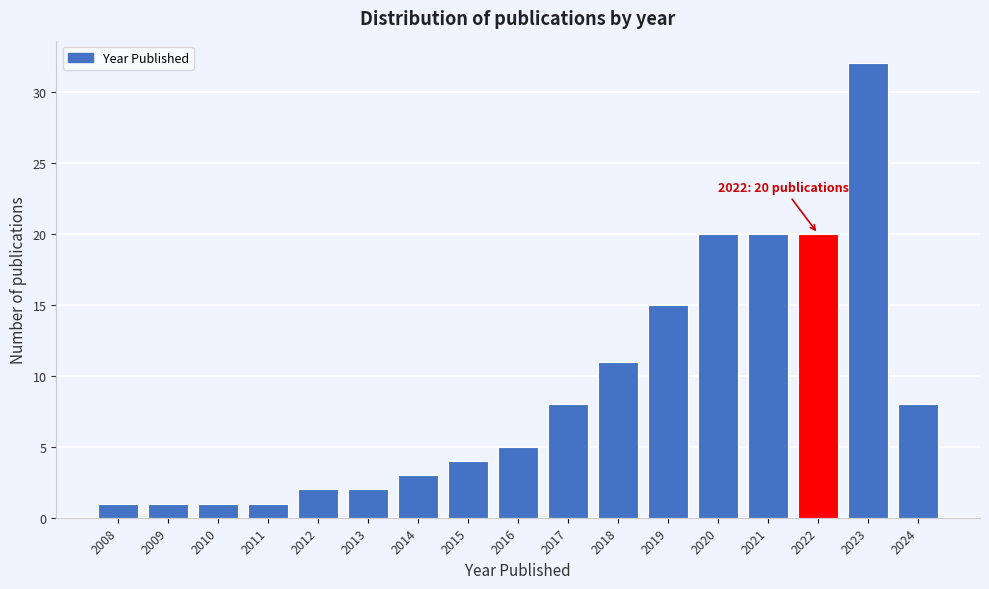

Reading right to left, what are all the values shown in this chart?

8	32	20	20	20	15	11	8	5	4	3	2	2	1	1	1	1